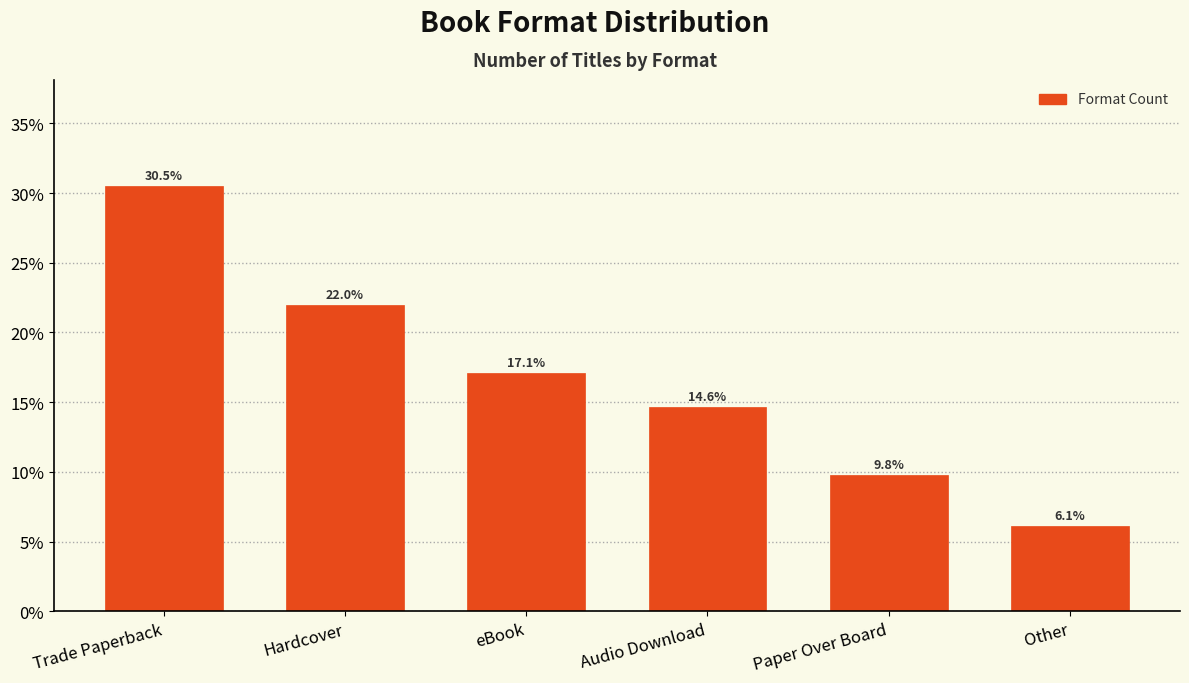

What is the maximum value shown in the chart?

30.5